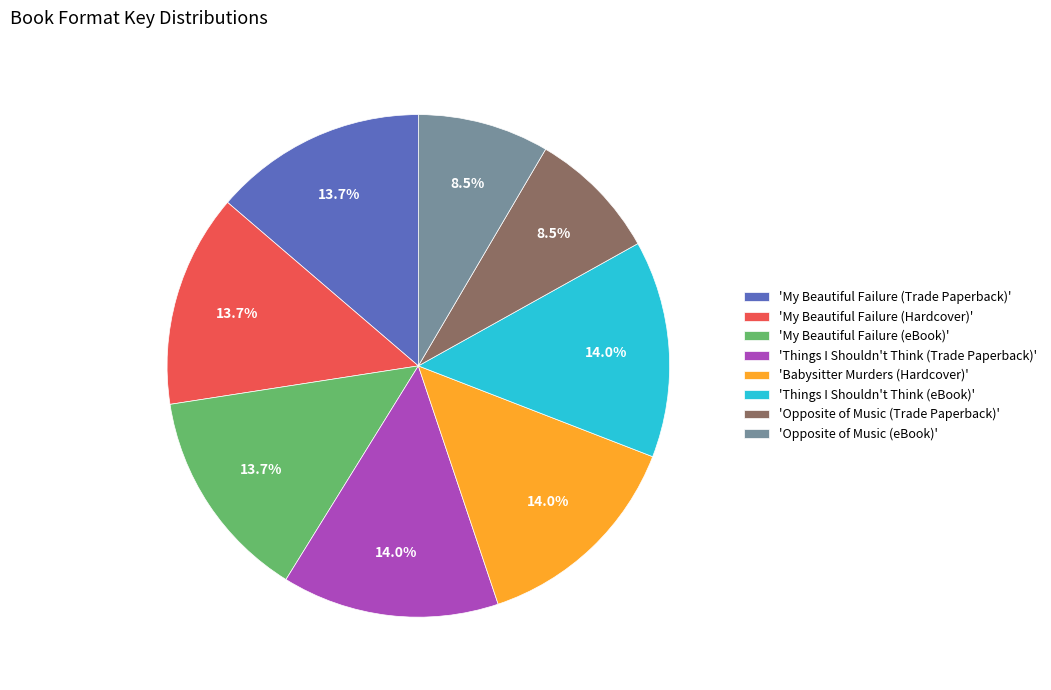

What is the ratio of the value at 'Things I Shouldn't Think (eBook)' to the value at 'My Beautiful Failure (eBook)'?

1.0